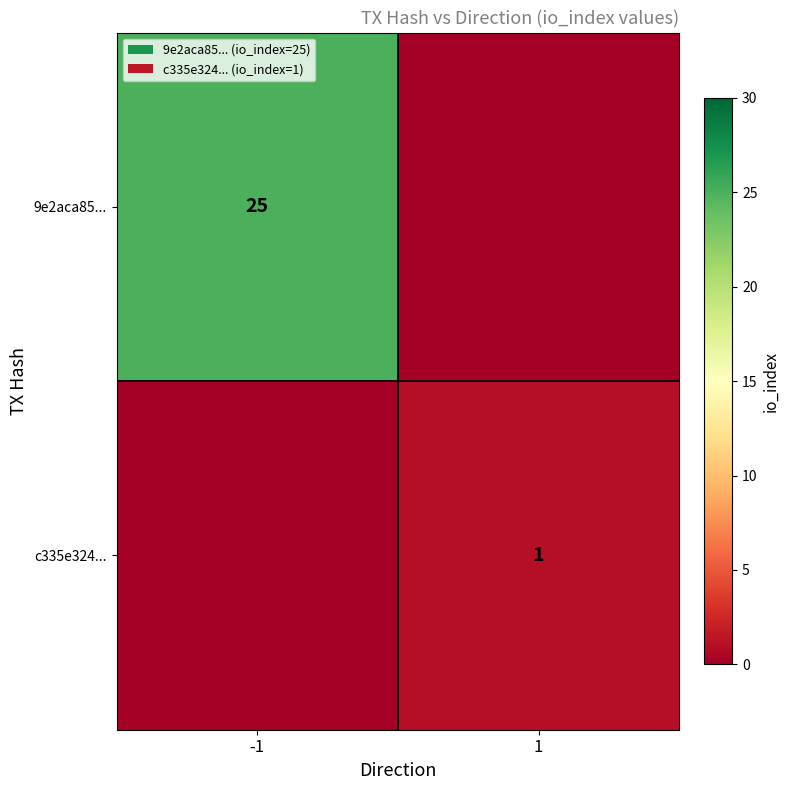

The value of 9e2aca85... at -1 is 25. True or false?

True